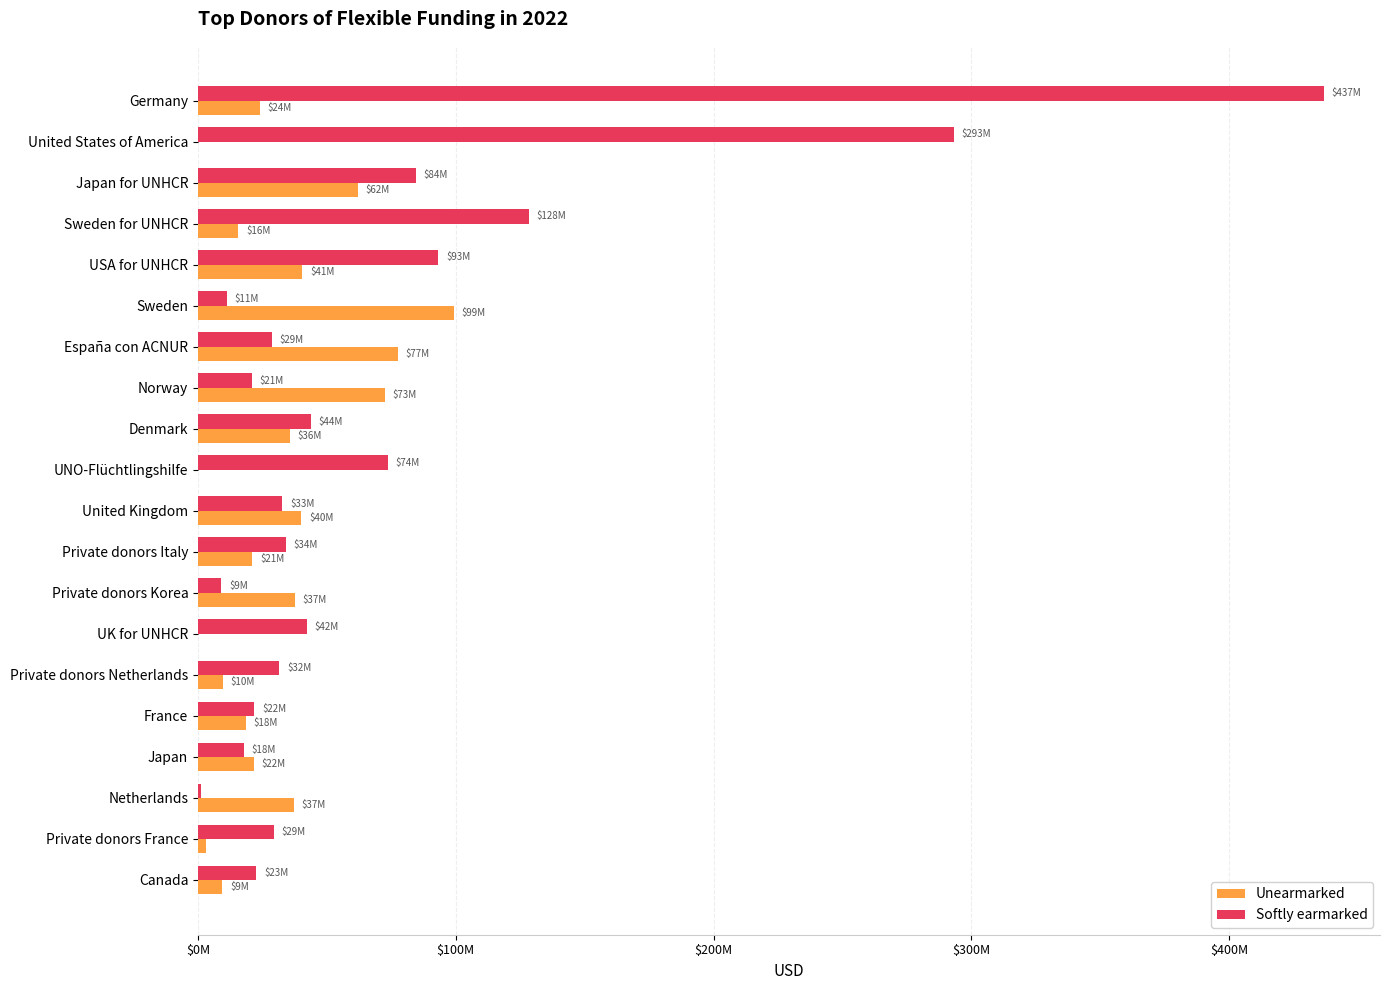

At which category is the sum across all series the highest?

Germany